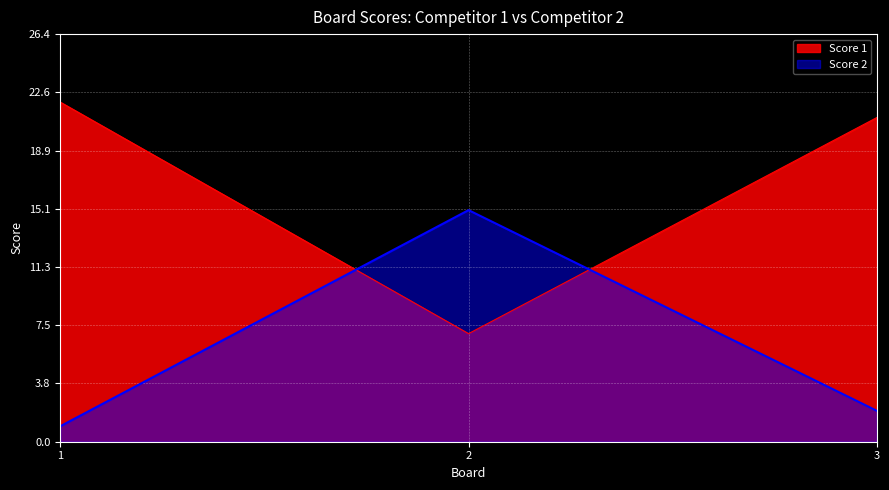

The Score 2 series shows 1 at 3. True or false?

False